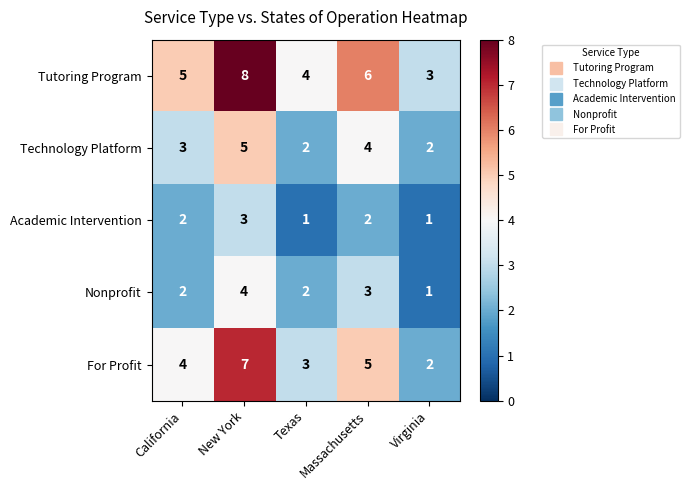

At which label does Tutoring Program reach its minimum?

Virginia